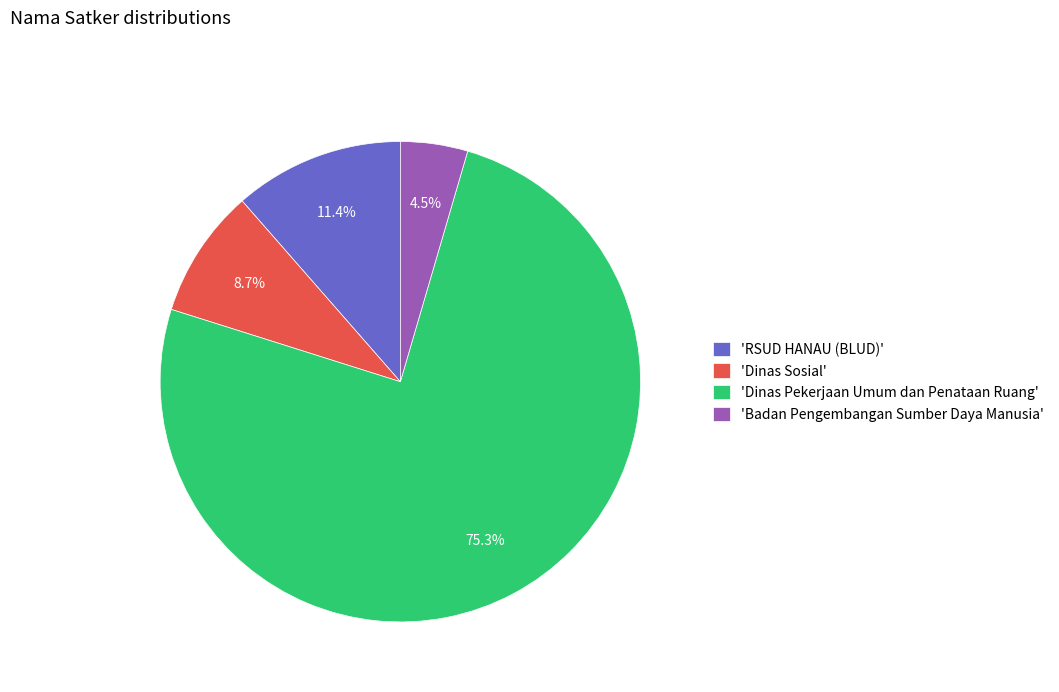

How many slices are in this pie chart?

4